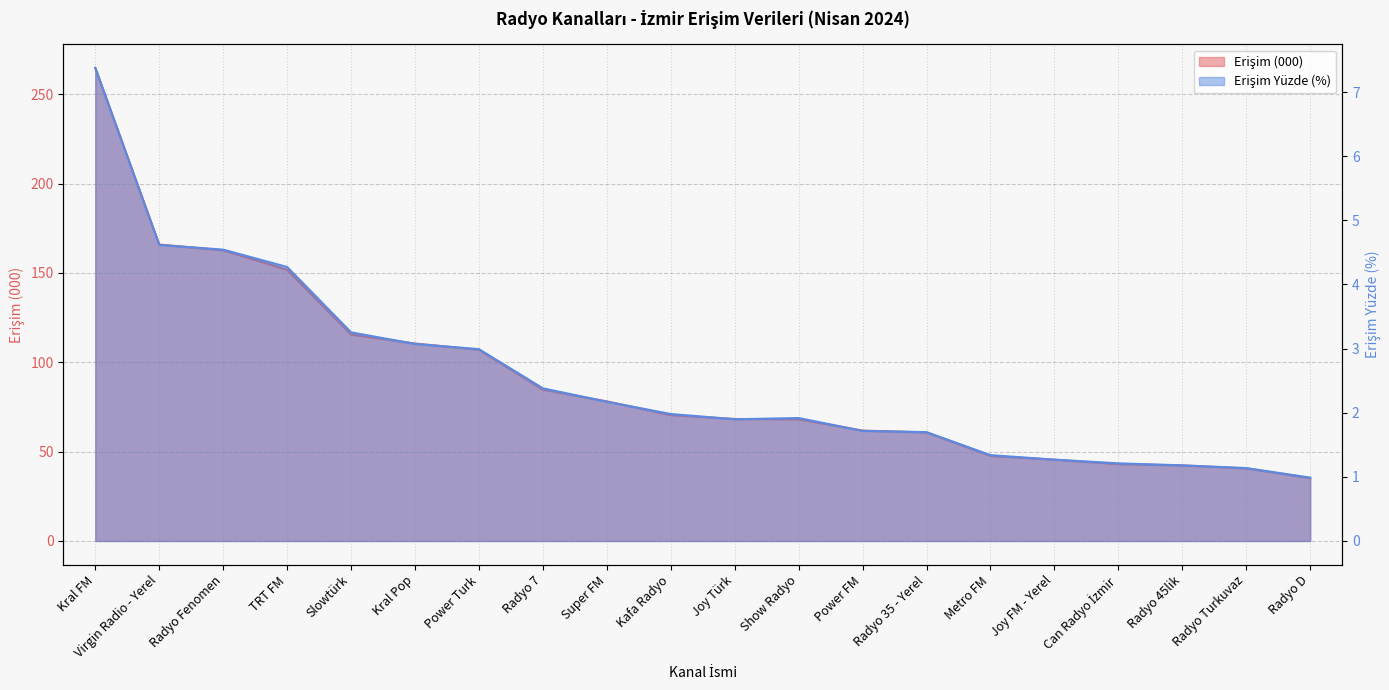

Which category has the lowest value across all series?

Radyo D